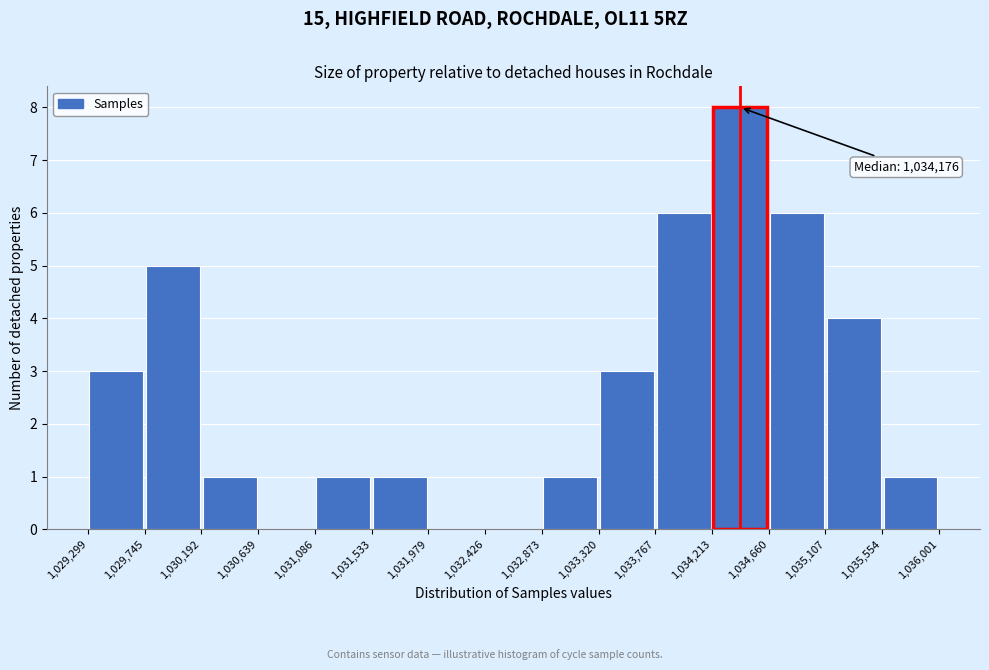

Which range on the x-axis has the tallest bar?

1,034,213 to 1,034,660